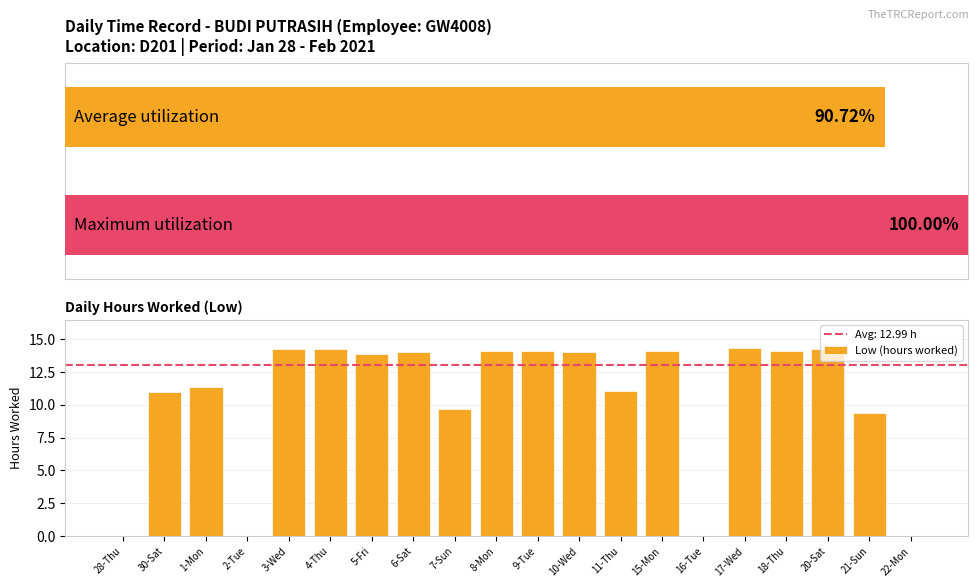

Where is the data nearest to the value 7?

21-Sun